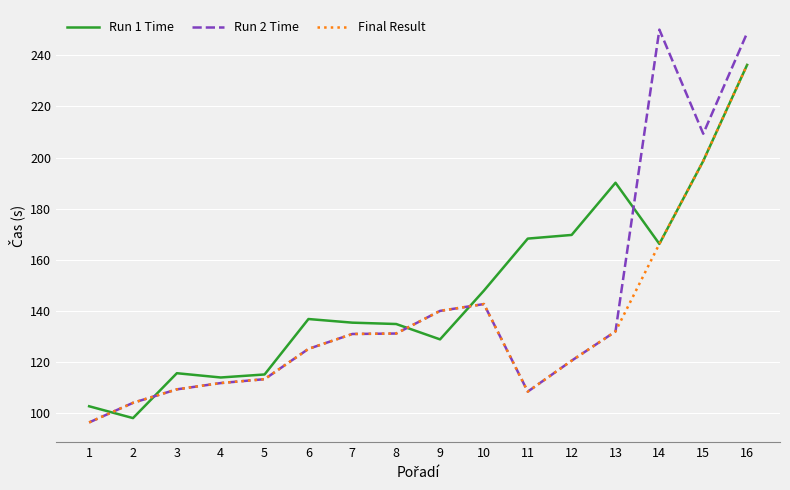

List the series in order of their overall mean, highest first.

Run 1 Time, Run 2 Time, Final Result